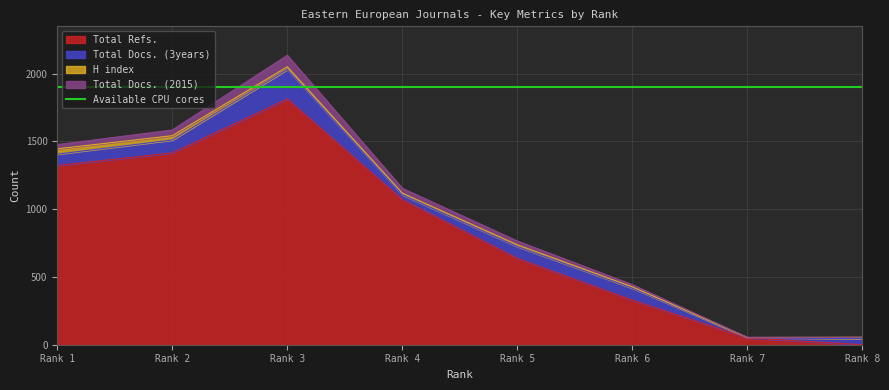

Reading left to right, what are all the values shown in this chart?

H index: 39	32	20	12	13	10	0	11
Total Docs. (2015): 31	42	85	36	28	16	2	0
Total Docs. (3years): 84	95	217	35	87	88	3	44
Total Refs.: 1322	1415	1813	1071	637	329	50	0